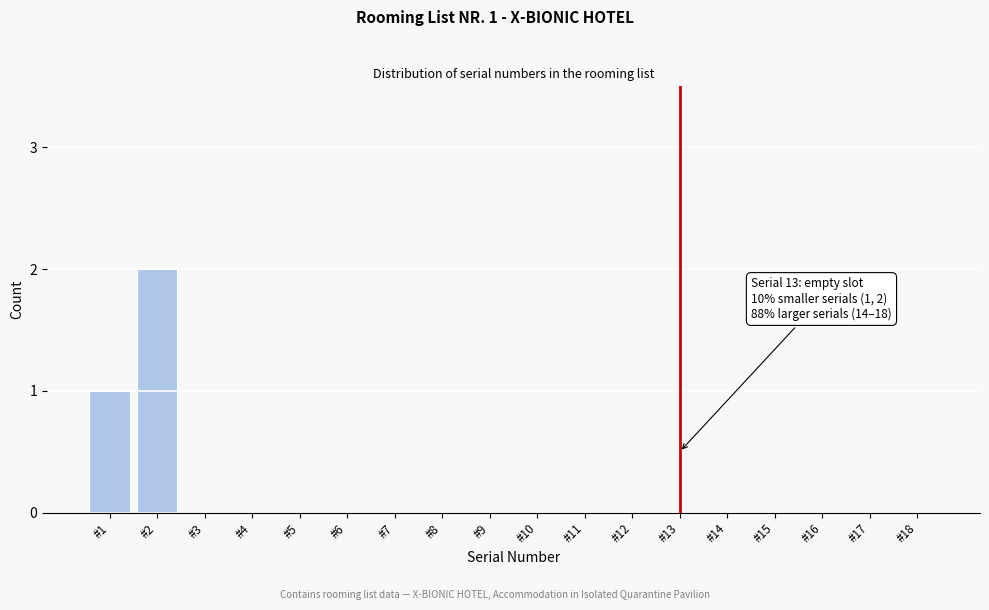

Reading left to right, transcribe all the data shown in this chart.

#1=1	#2=2	#3=0	#4=0	#5=0	#6=0	#7=0	#8=0	#9=0	#10=0	#11=0	#12=0	#13=0	#14=0	#15=0	#16=0	#17=0	#18=0